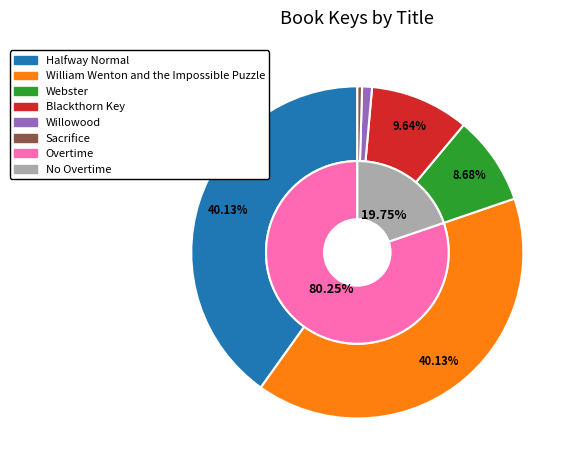

Is there a majority slice in this chart?

No